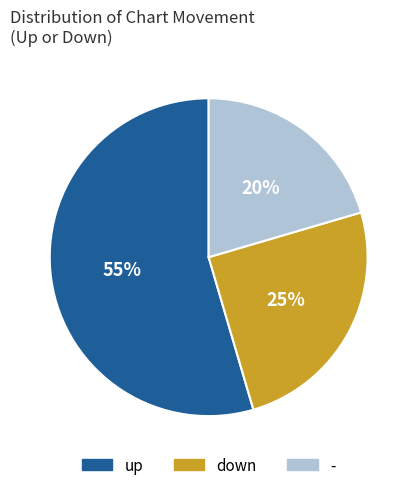

Does any single category account for the majority?

Yes